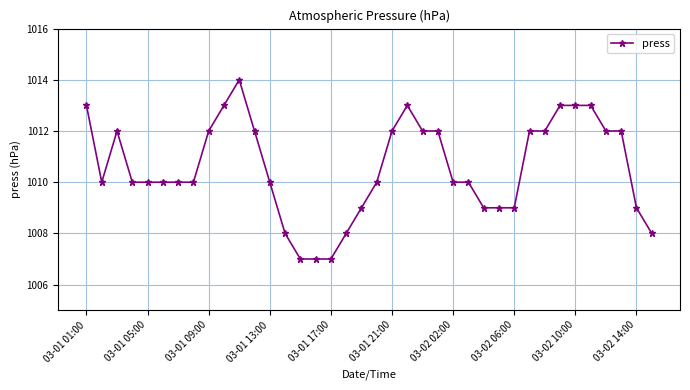

What is the value of the 19th point from the left?

1009